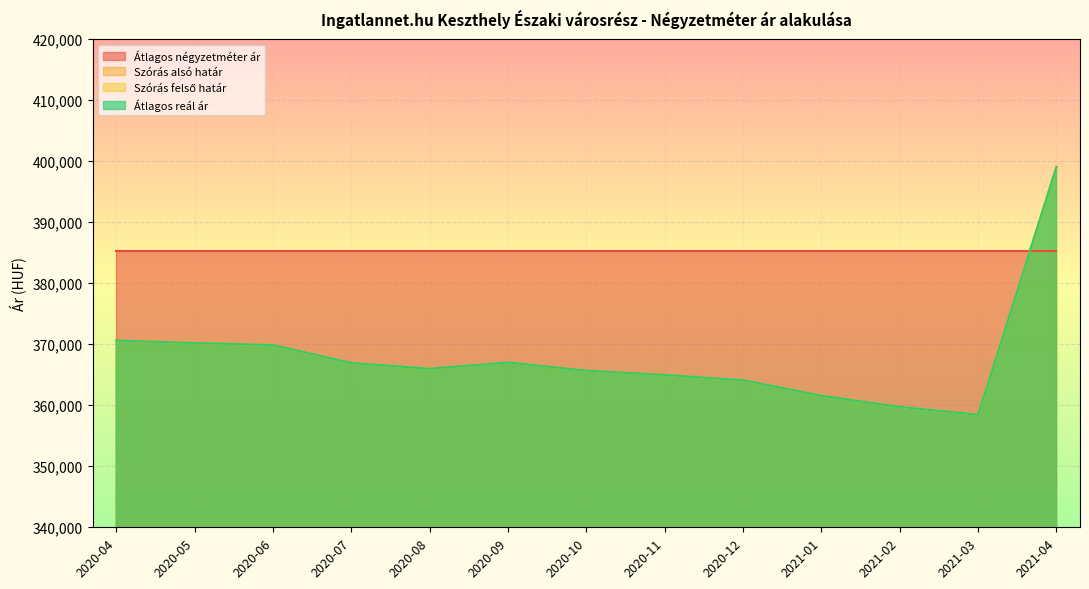

Does the chart display data point markers on the line(s)?

No